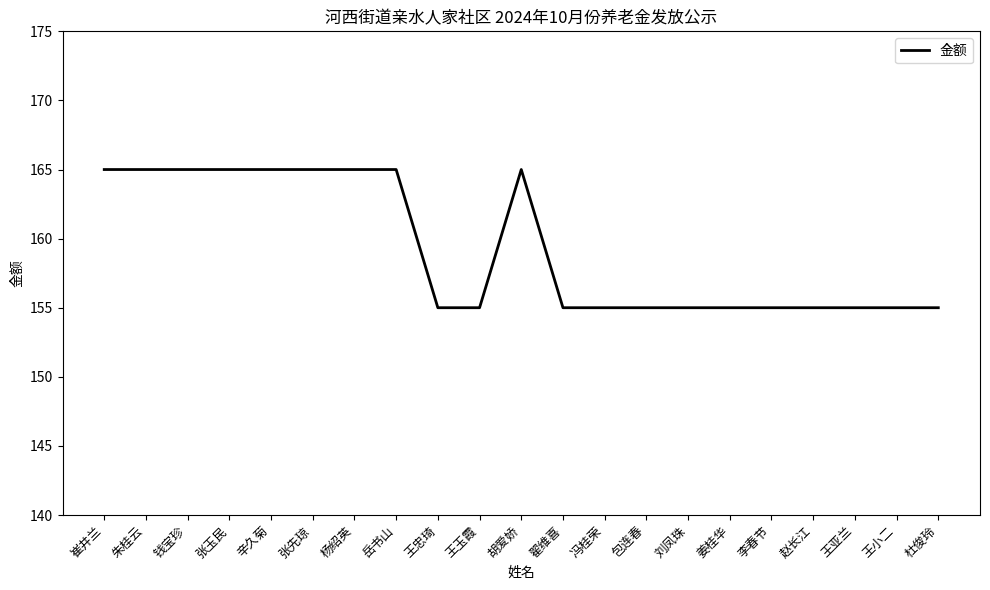

What is the sum of all values?

3345